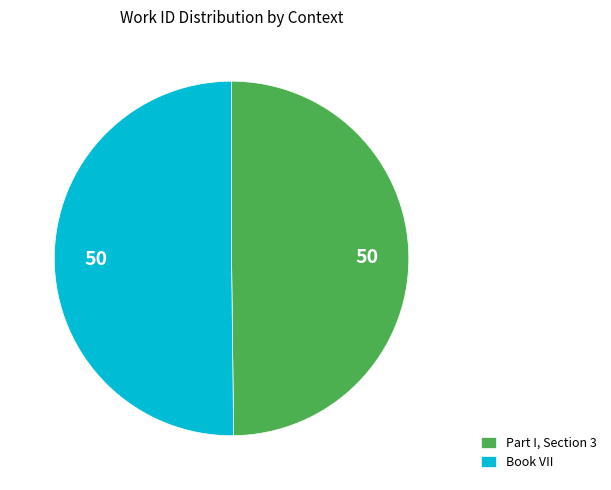

Do Book VII and Part I, Section 3 together represent more than half of the pie?

Yes